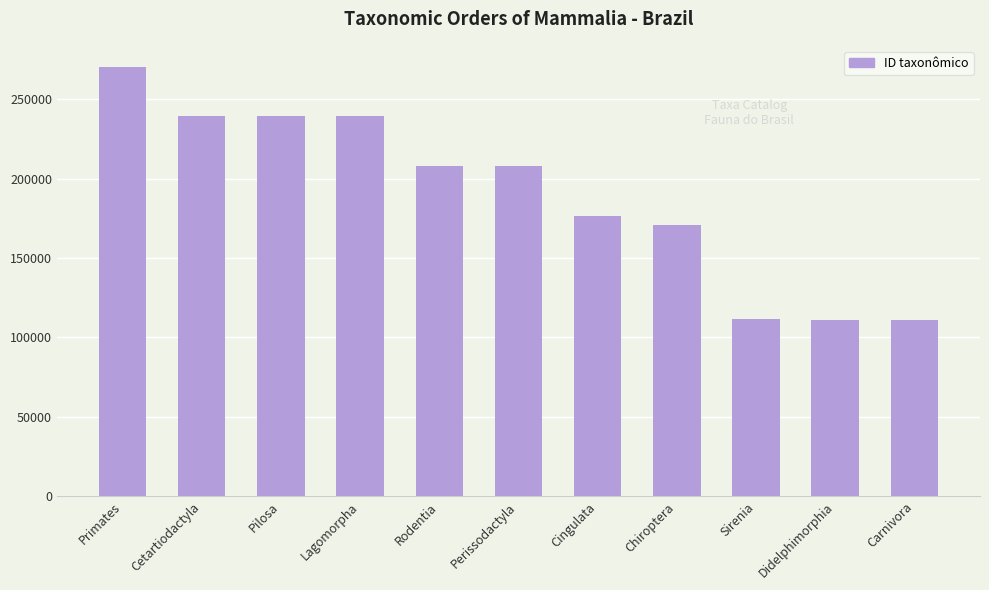

What is the label of the 6th bar from the left?

Perissodactyla